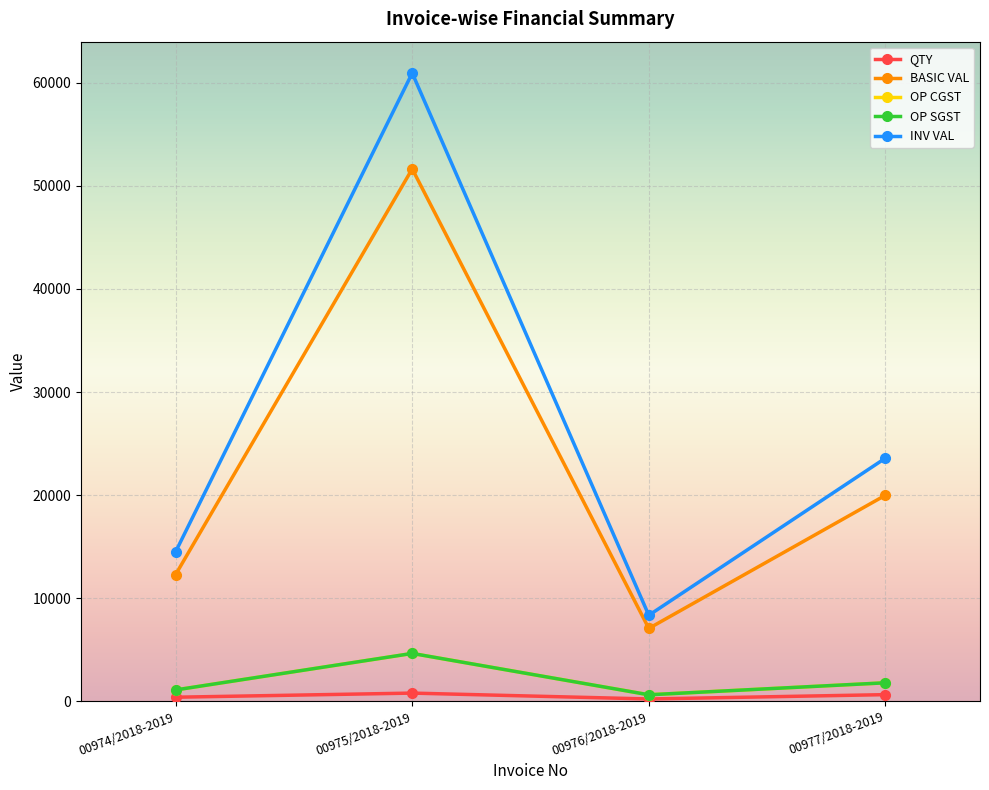

Reading left to right, list all the values displayed in this chart.

QTY: 400.0	800.0	230.0	650.0
BASIC VAL: 12300.0	51640.0	7072.5	19987.5
OP CGST: 1107.0	4647.6	636.5	1798.9
OP SGST: 1107.0	4647.6	636.5	1798.9
INV VAL: 14514.0	60935.2	8345.6	23585.3